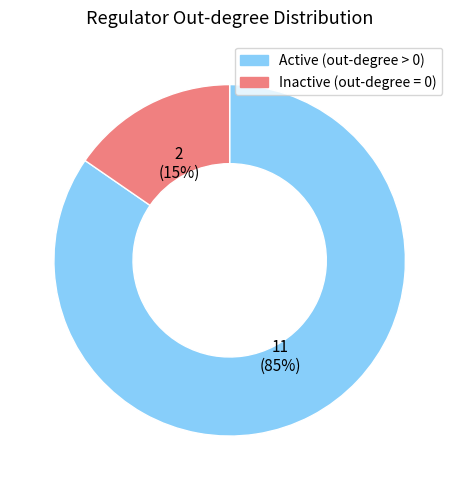

Is there any slice that represents more than half of the pie?

Yes